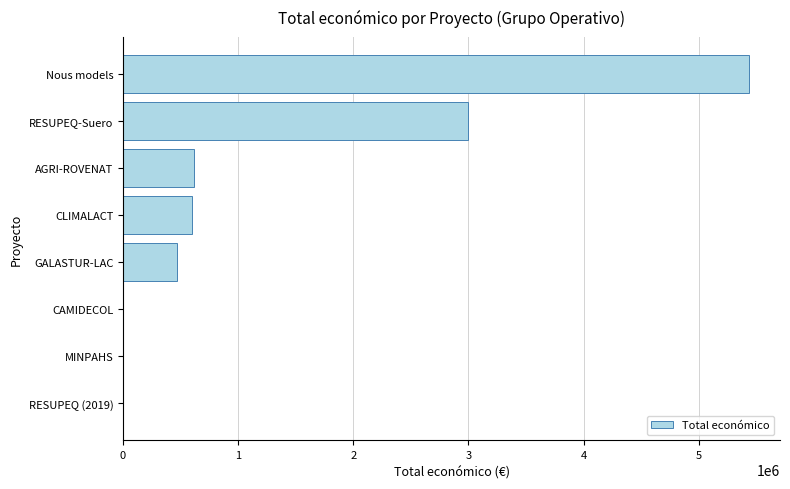

How many categories are shown in the chart?

8